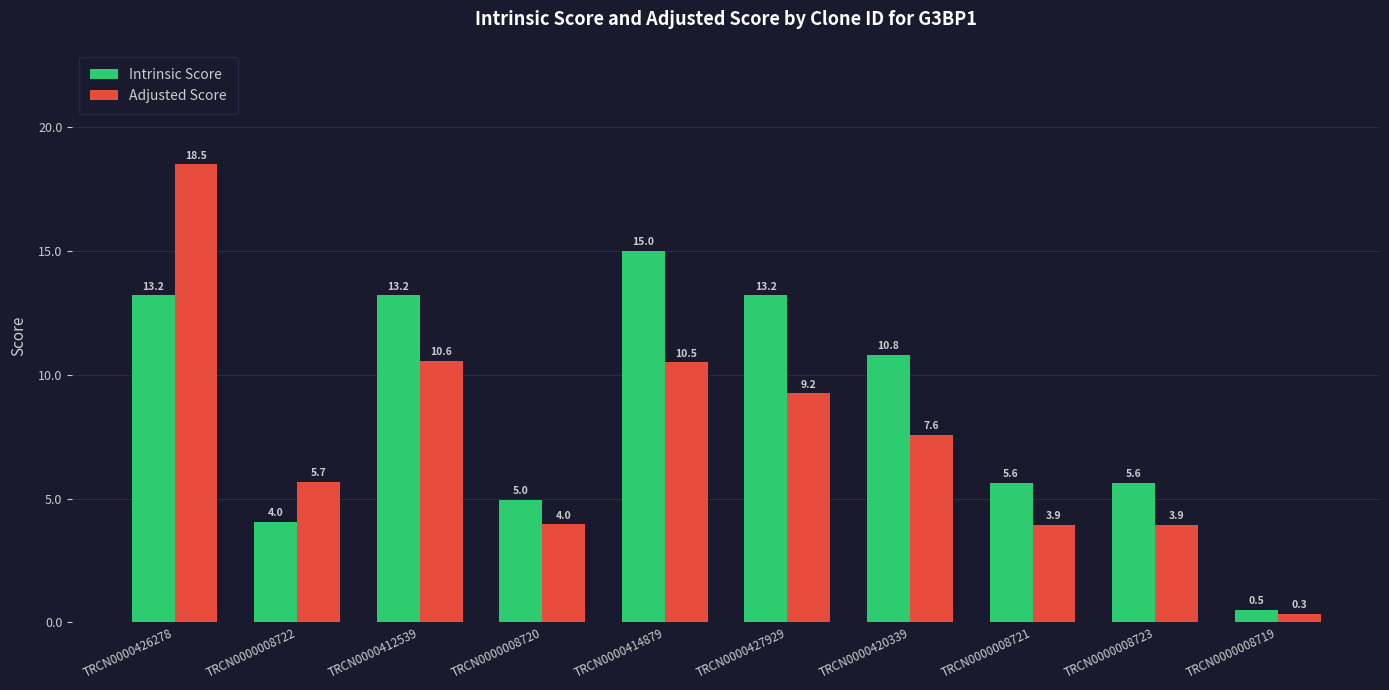

Where does the Intrinsic Score series first go above 10?

TRCN0000426278